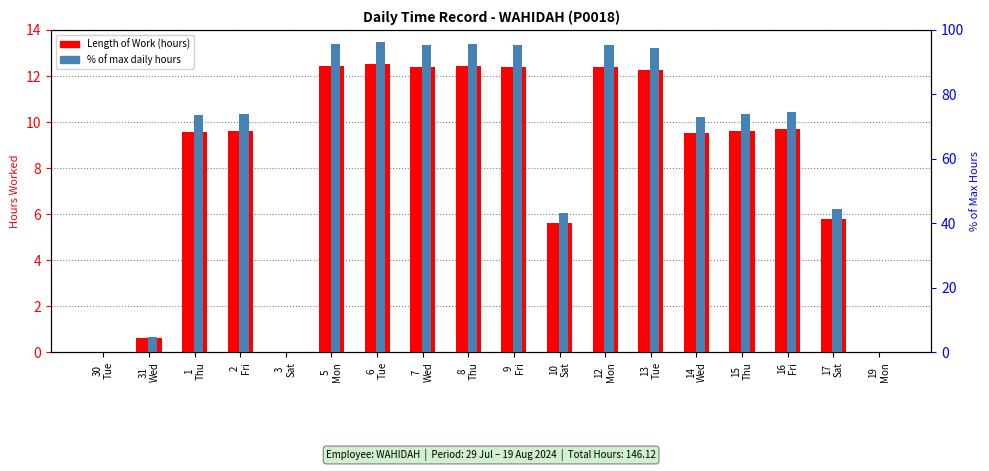

Rank the series by their average value, from highest to lowest.

% of max hours, Length of Work